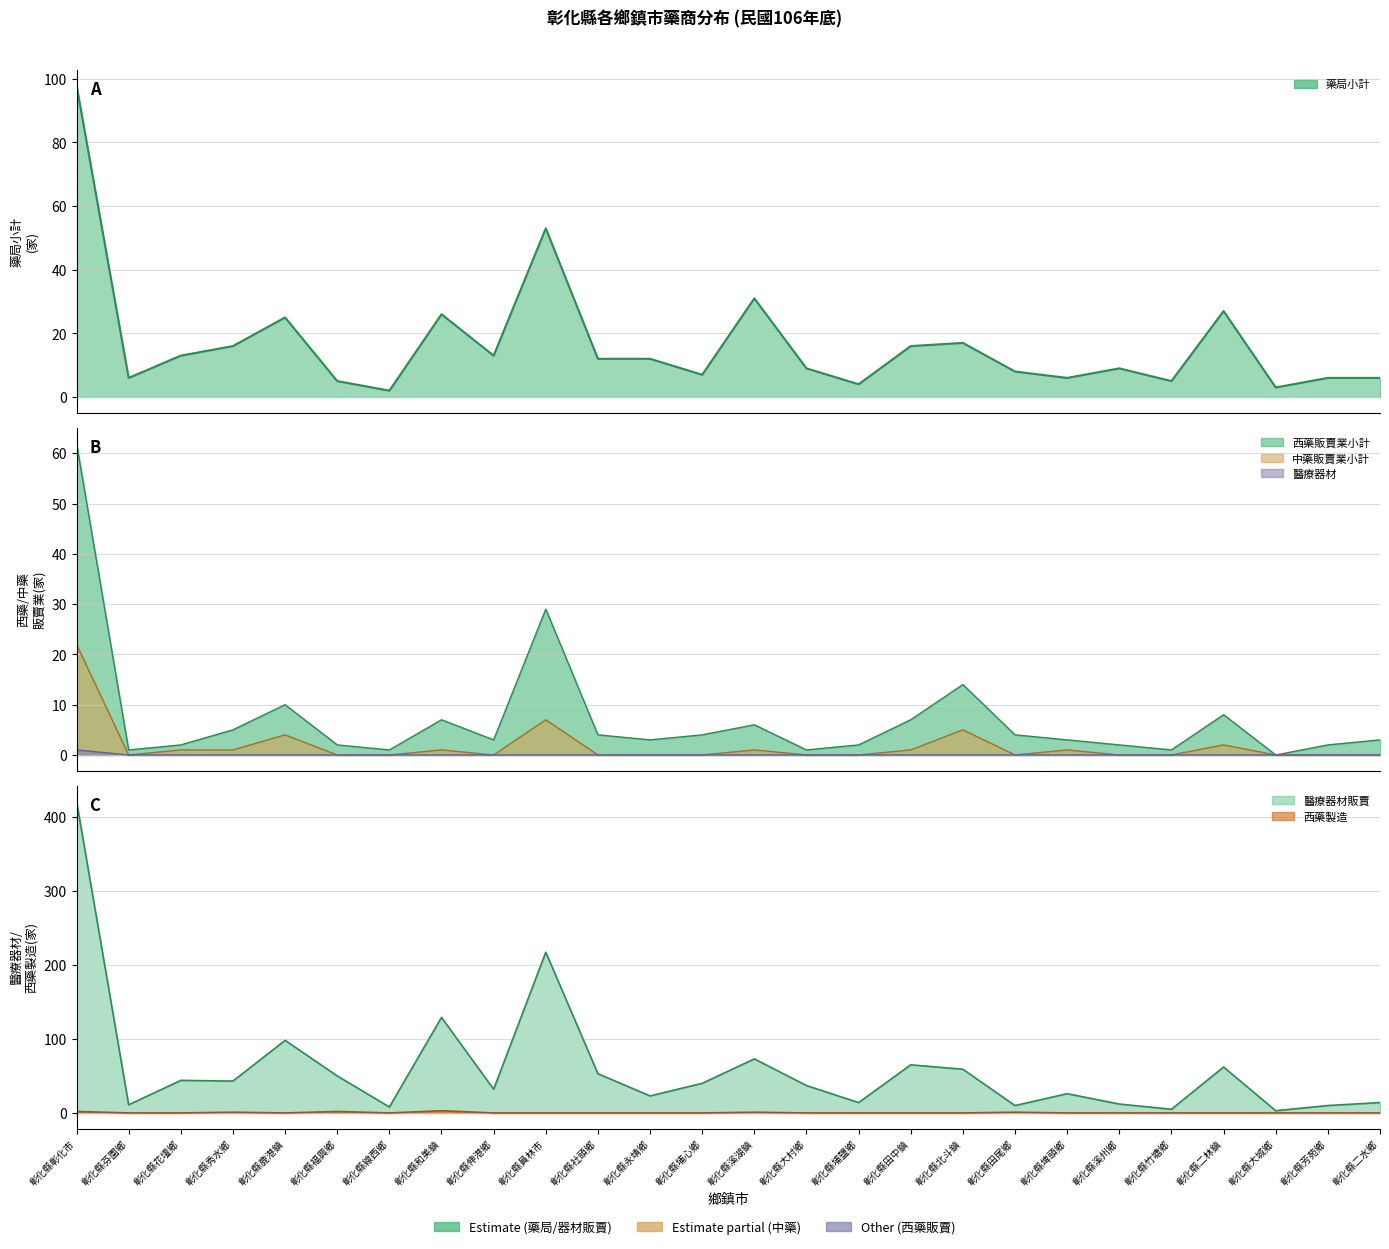

What is the difference between the maximum and second lowest values in the 中藥販賣業小計 series?

22